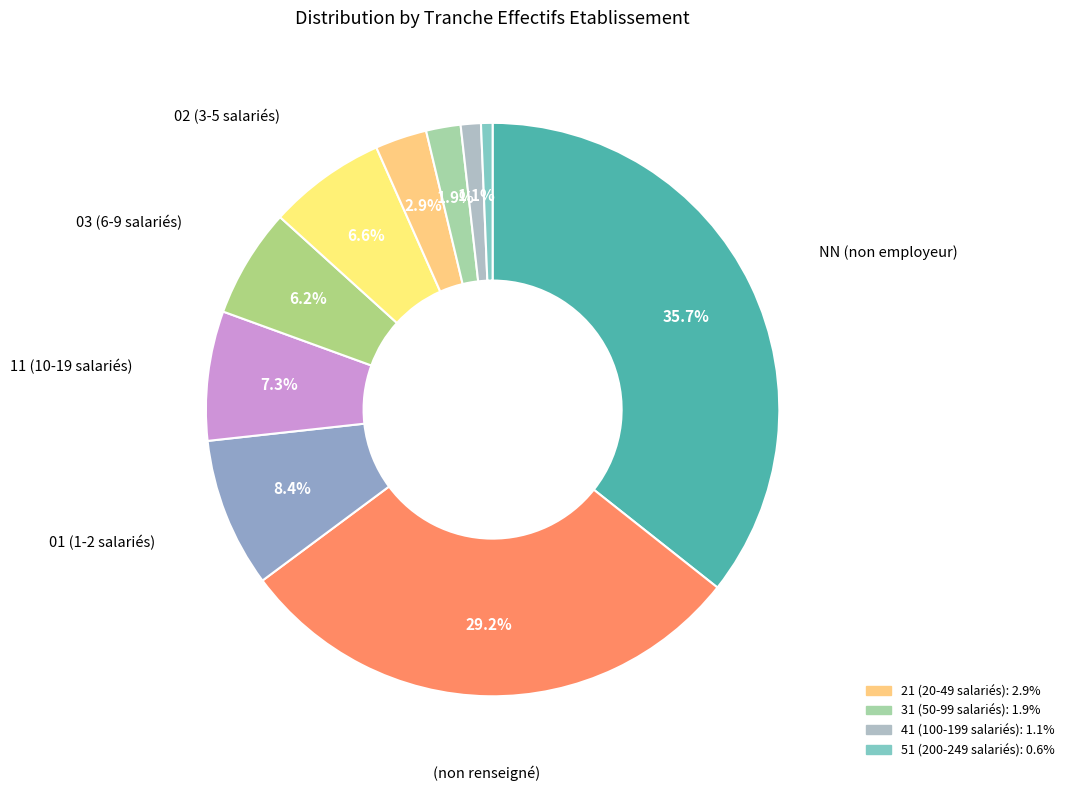

Which category has the smallest portion of the pie?

51